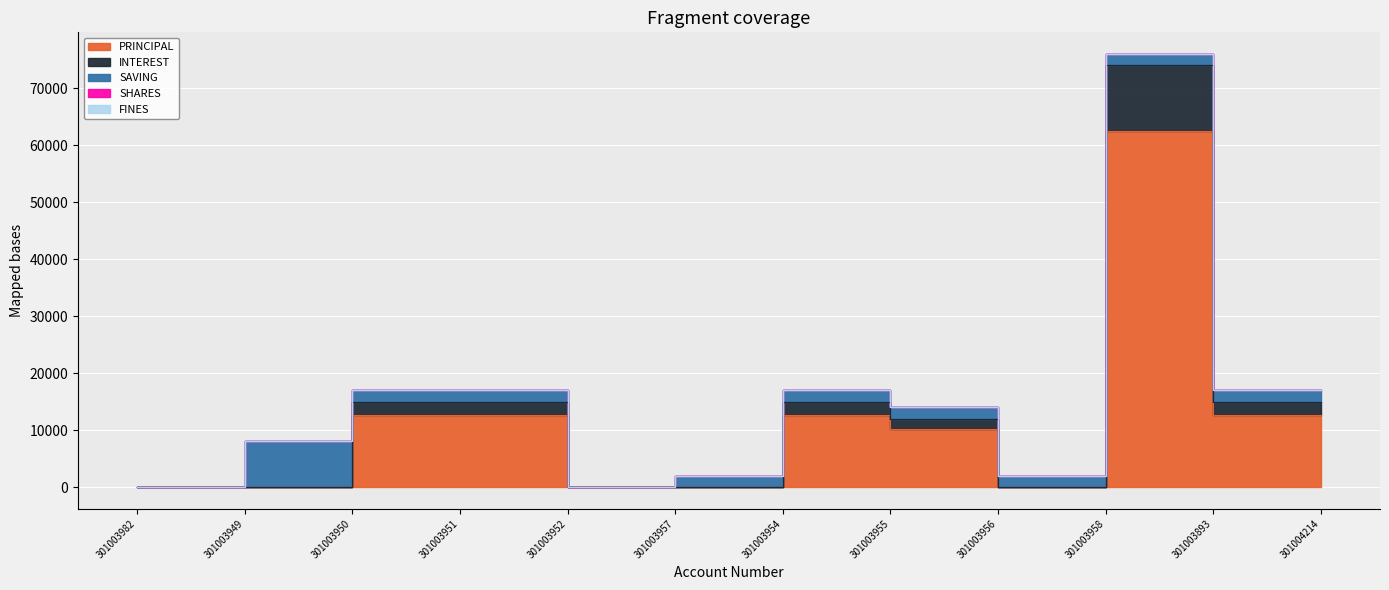

What is the total value across all series at 301003957?

2001